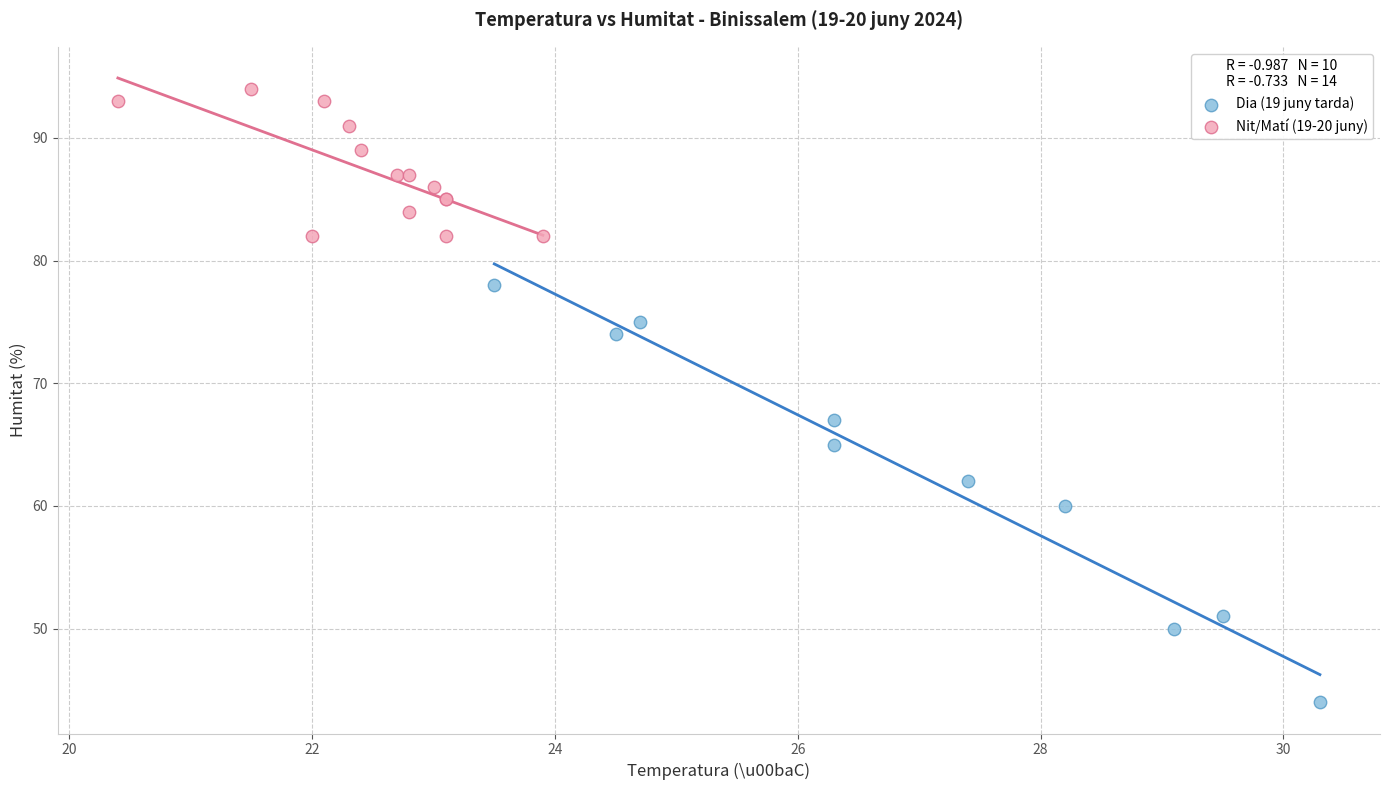

Which series has the largest Y range (max minus min)?

Dia (19 juny tarda)